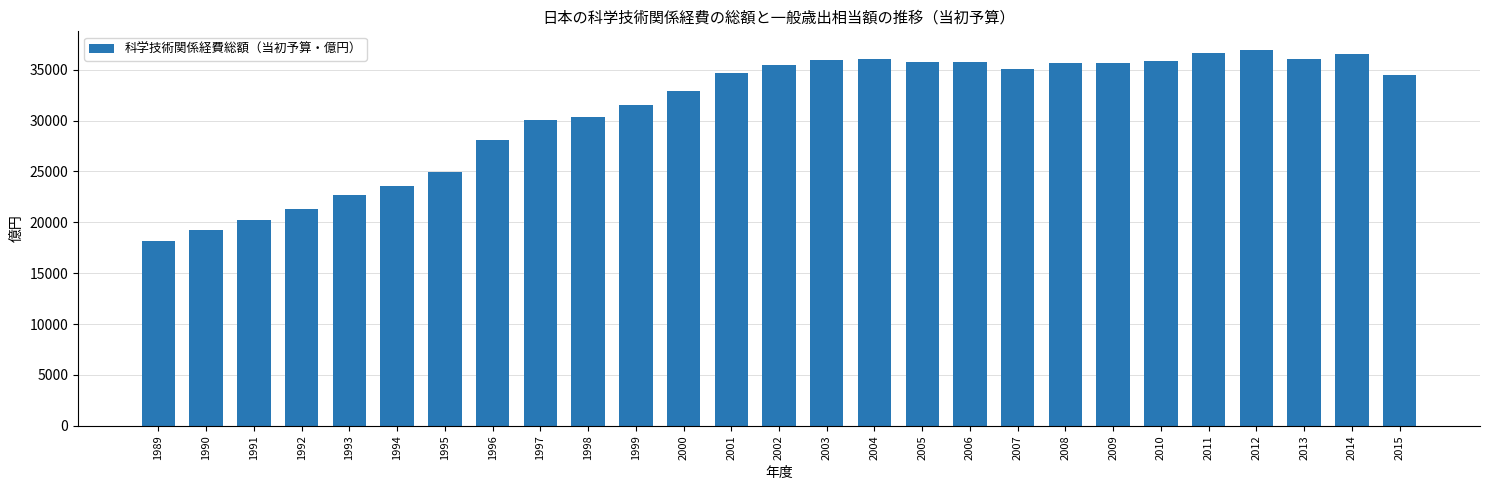

What is the change in value from 2006 to 2012?

+1183.4